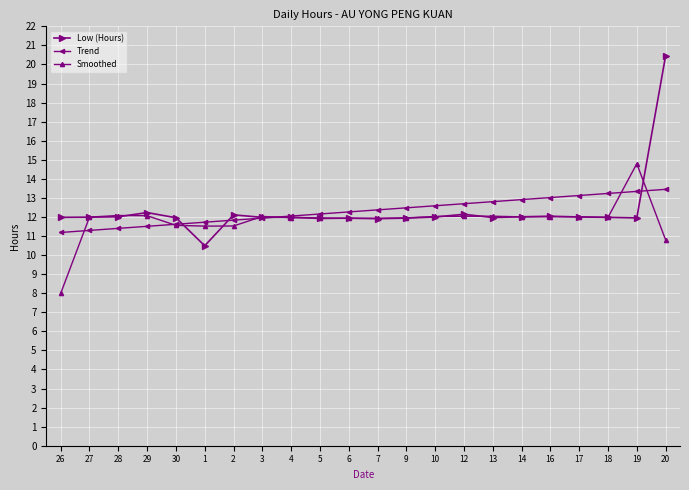

Read the Low (Hours) value at 16.

12.0